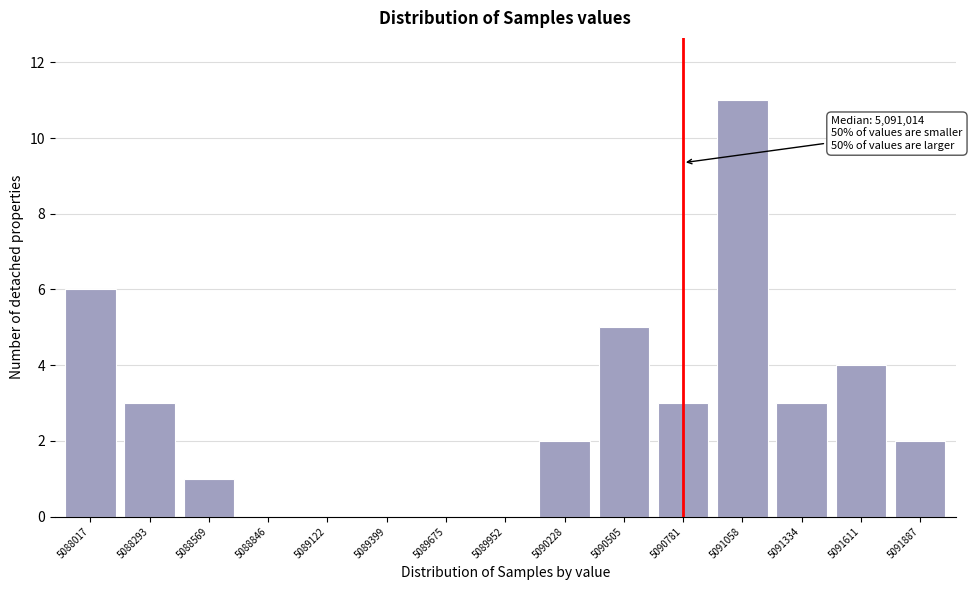

Reading left to right, extract all data points from this chart.

5088017=6	5088293=3	5088569=1	5088846=0	5089122=0	5089399=0	5089675=0	5089952=0	5090228=2	5090505=5	5090781=3	5091058=11	5091334=3	5091611=4	5091887=2